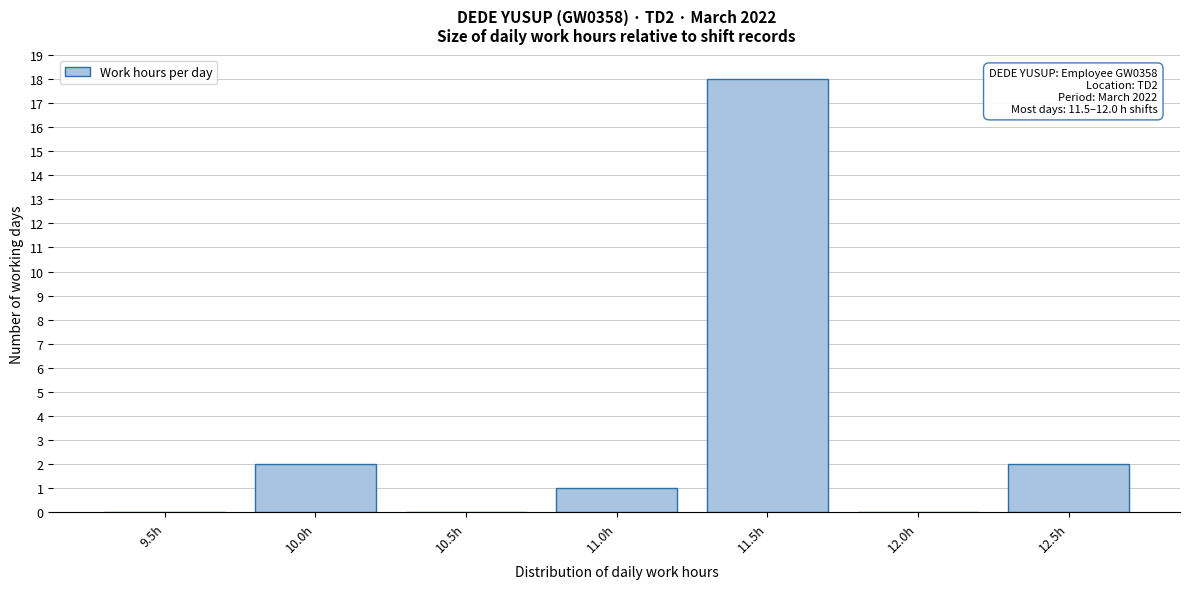

Reading right to left, list all the values displayed in this chart.

12.5h=2	12.0h=0	11.5h=18	11.0h=1	10.5h=0	10.0h=2	9.5h=0